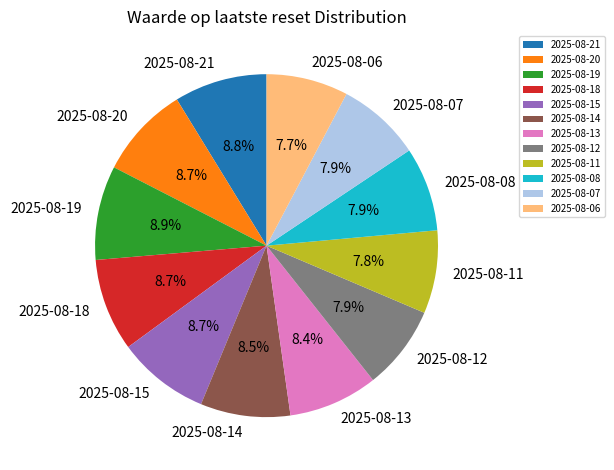

How many segments does this pie chart have?

12